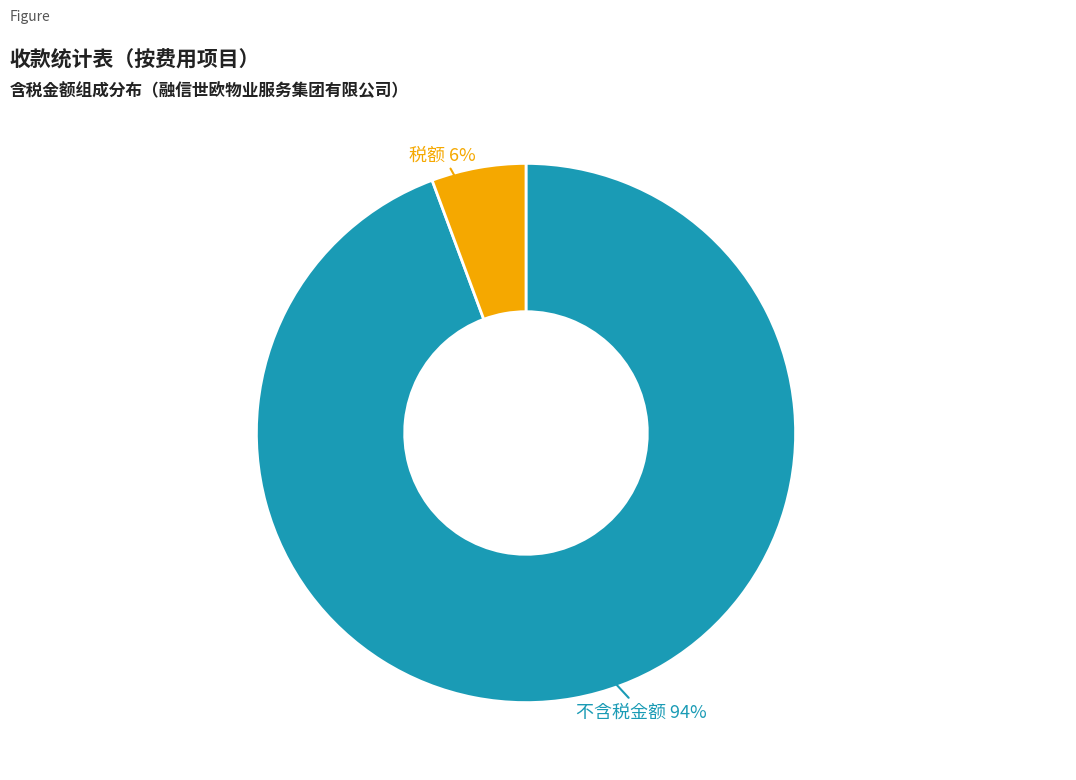

Is there any slice that represents more than half of the pie?

Yes